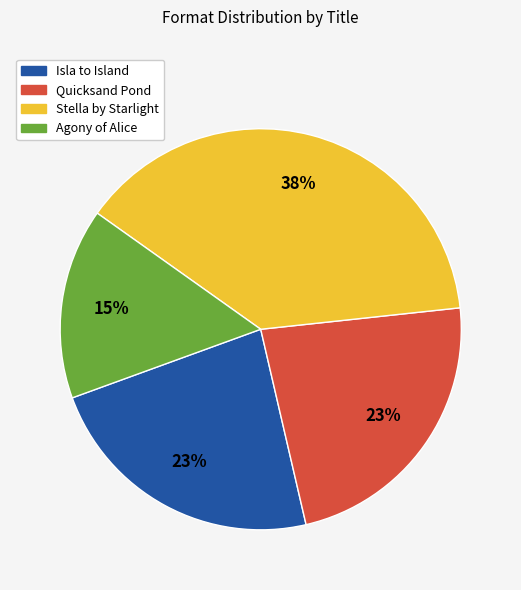

To the nearest percent, what portion does Quicksand Pond represent?

23%